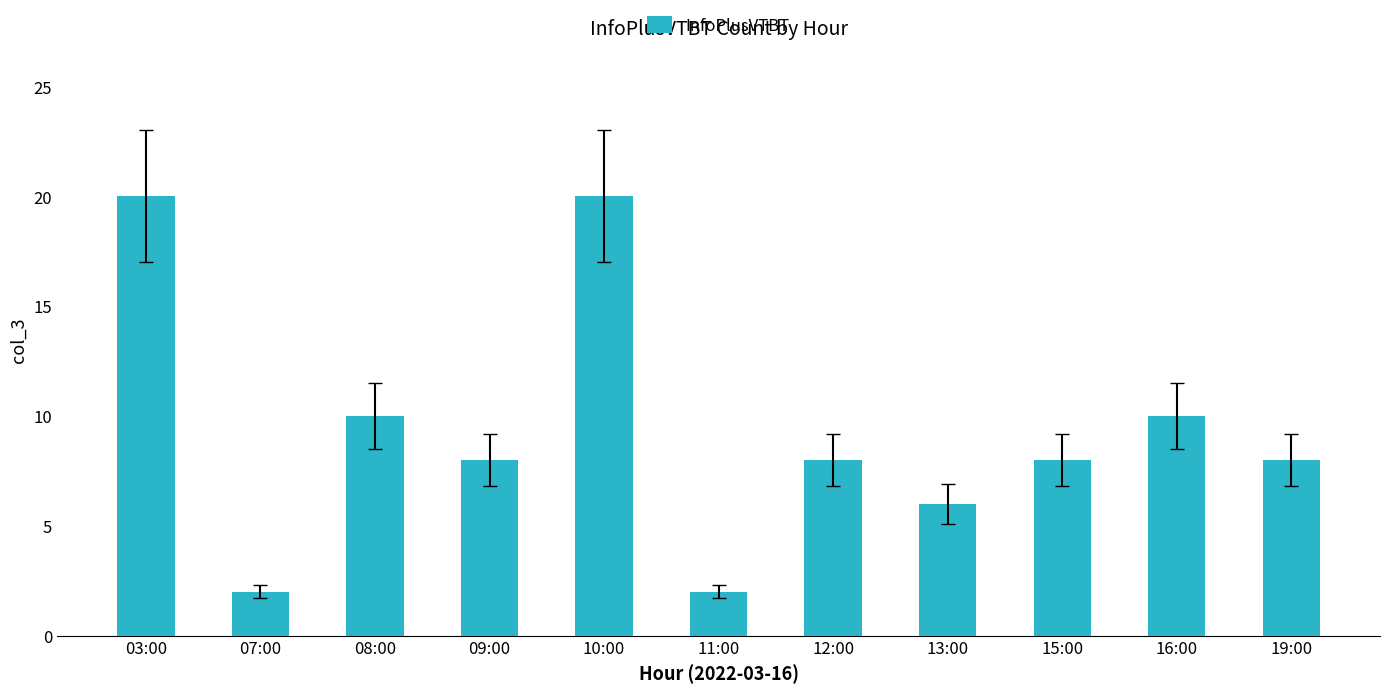

How many categories are shown in the chart?

11